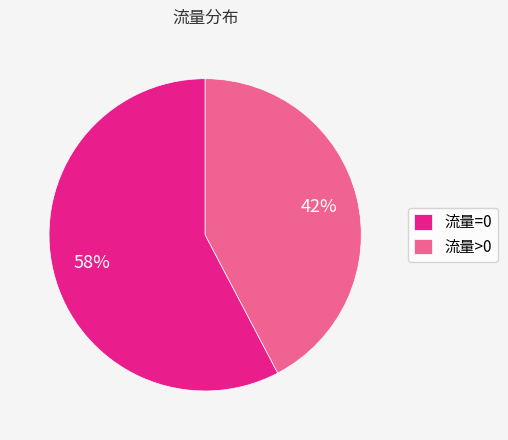

True or false: 流量=0 accounts for 71% of the total.

False